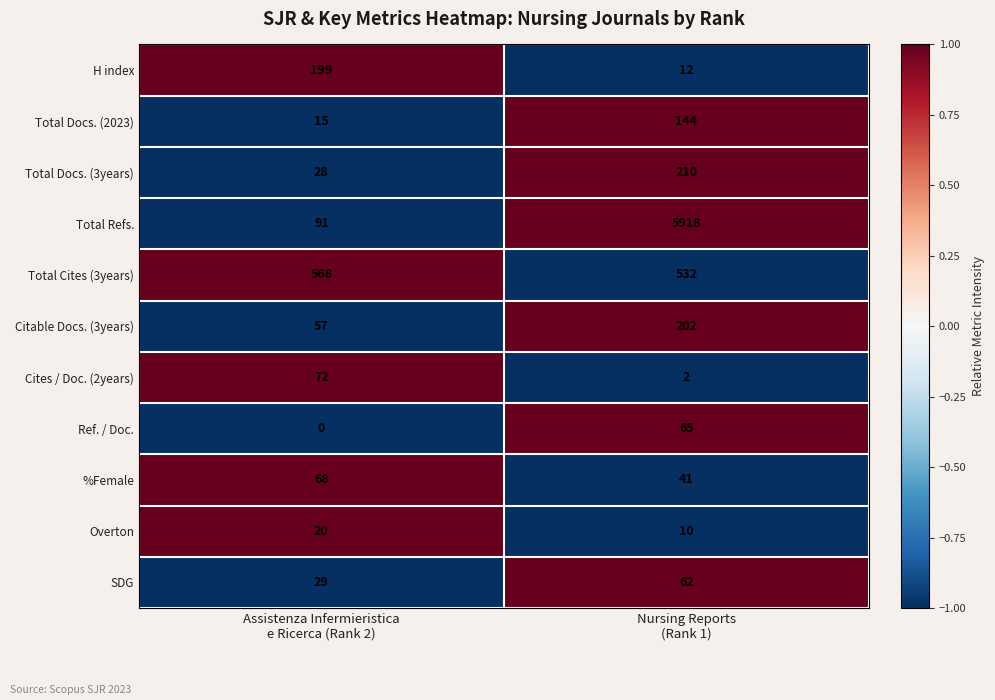

Reading left to right, list all the values displayed in this chart.

H index: 199	12
Total Docs. (2023): 15	144
Total Docs. (3years): 28	210
Total Refs.: 91	5918
Total Cites (3years): 568	532
Citable Docs. (3years): 57	202
Cites / Doc. (2years): 72	2
Ref. / Doc.: 0	65
%Female: 68	41
Overton: 20	10
SDG: 29	62